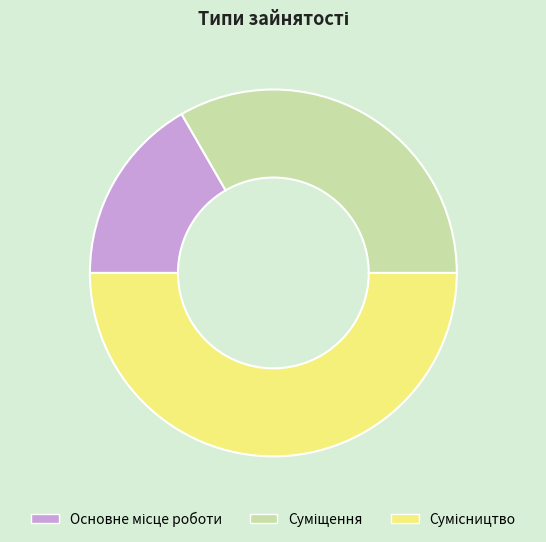

Count the number of slices in the pie.

3